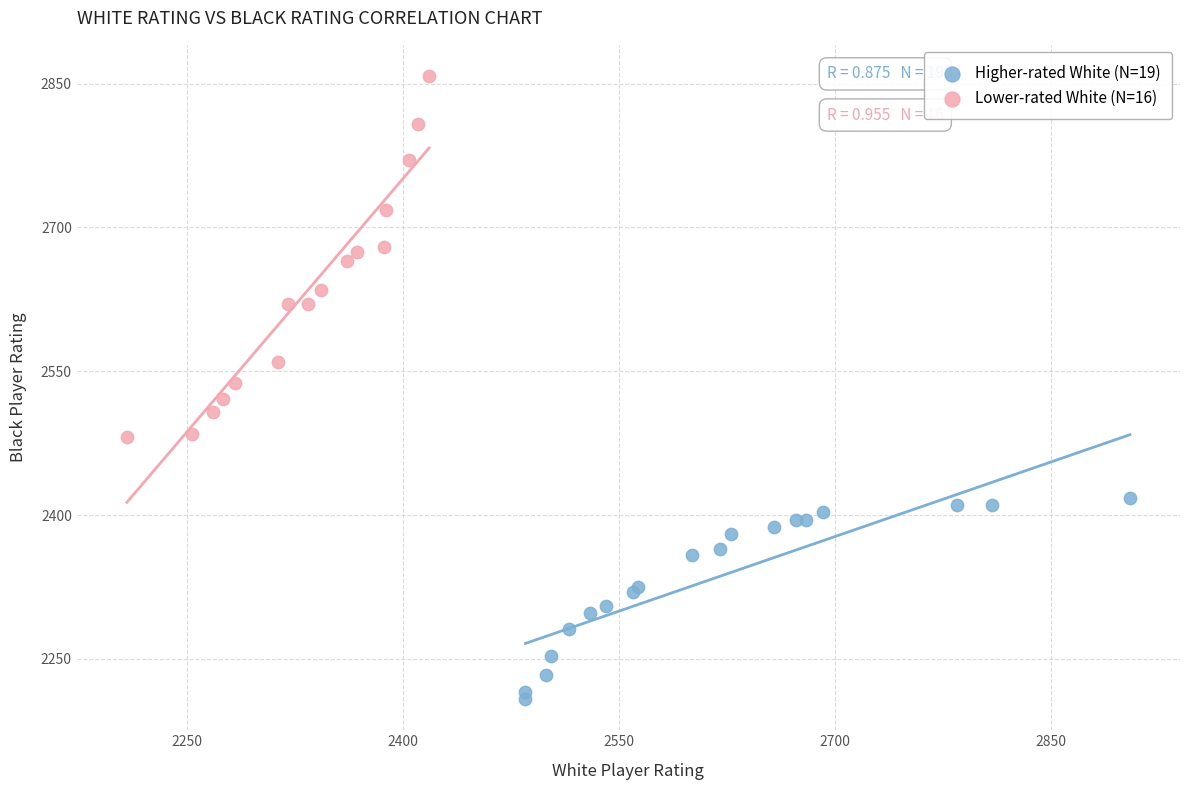

Which series reaches the maximum Y coordinate?

Lower-rated White (N=16)